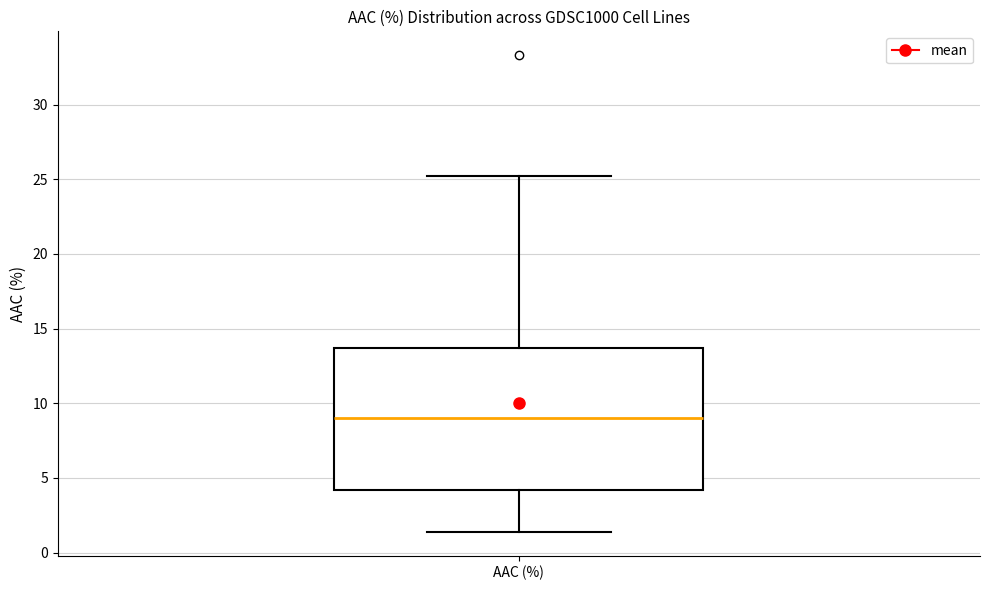

Where is the lower edge of the box for AAC (%) on the y-axis? The values are not printed on the chart, so give them approximately, as read against the axis.

4.0